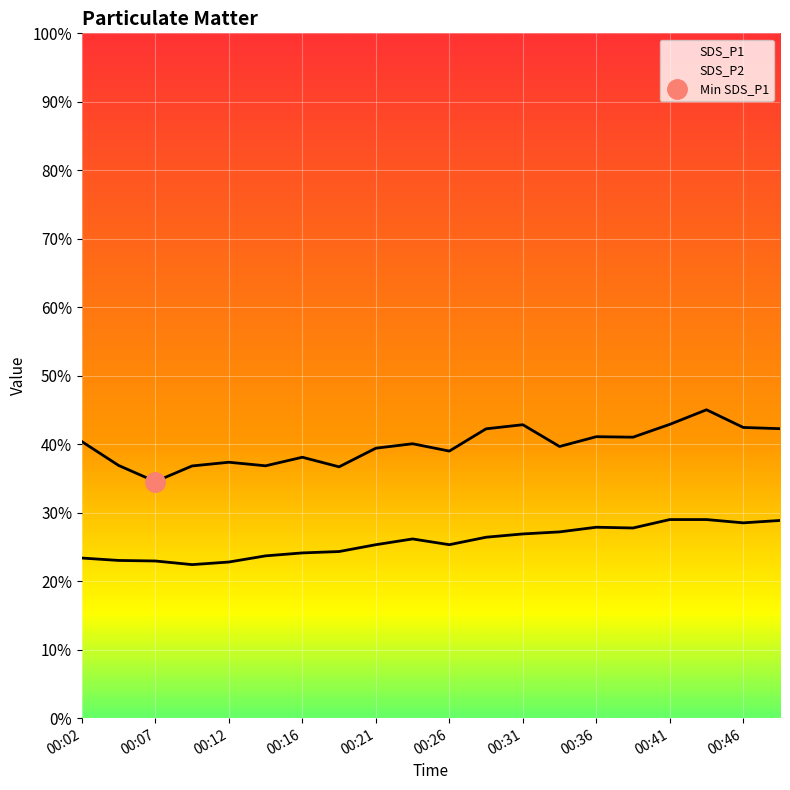

True or false: SDS_P1 (line) has a value of 61.8 at 17.

False